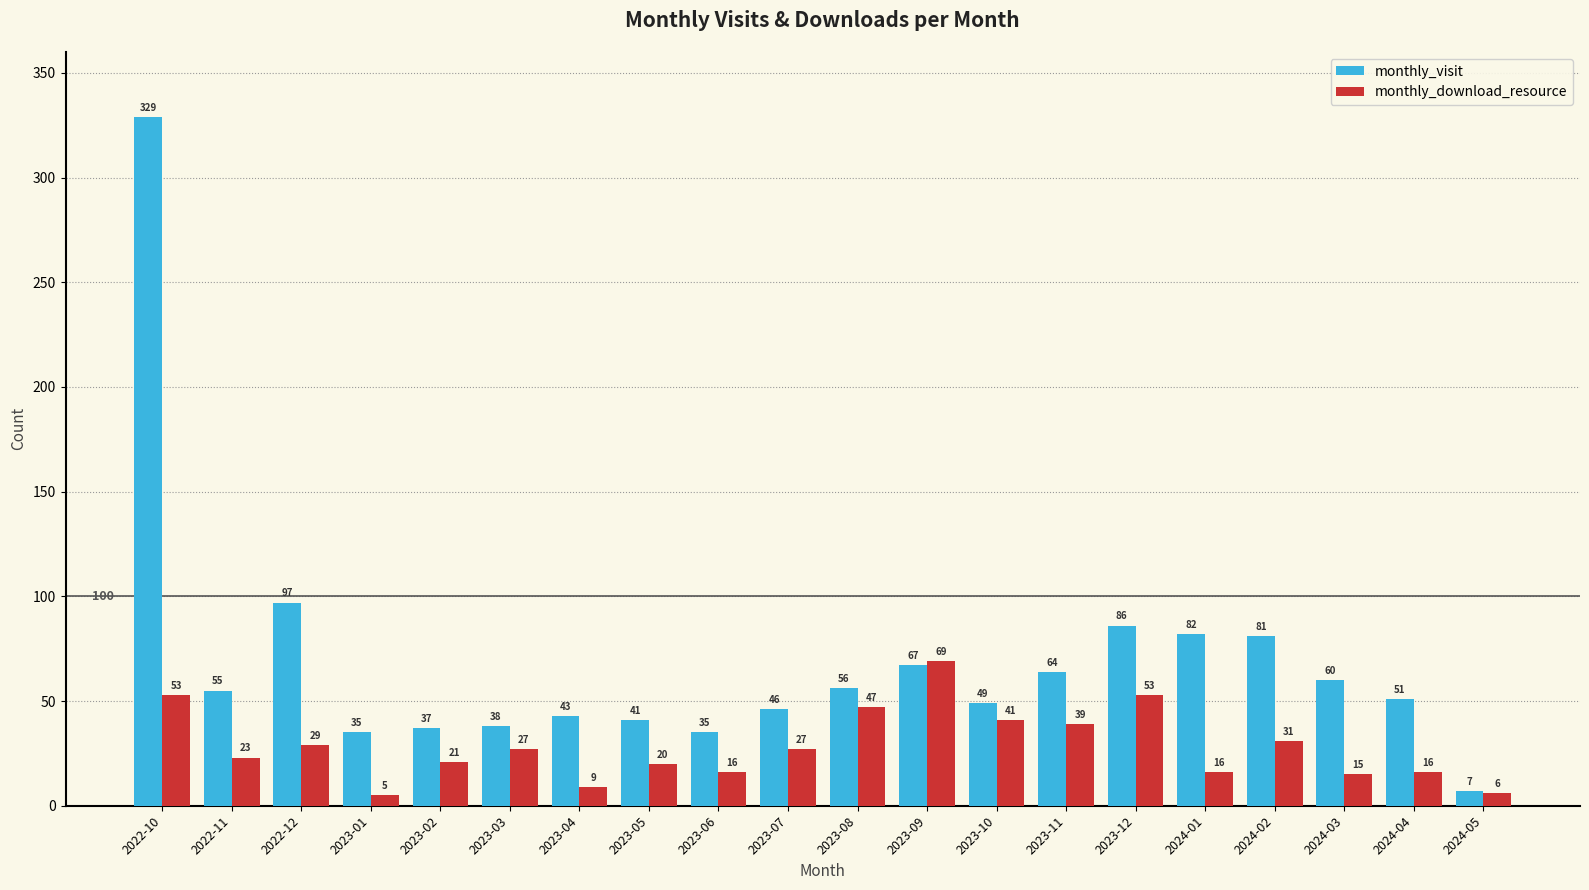

What are all the series names shown in the legend?

monthly_visit, monthly_download_resource